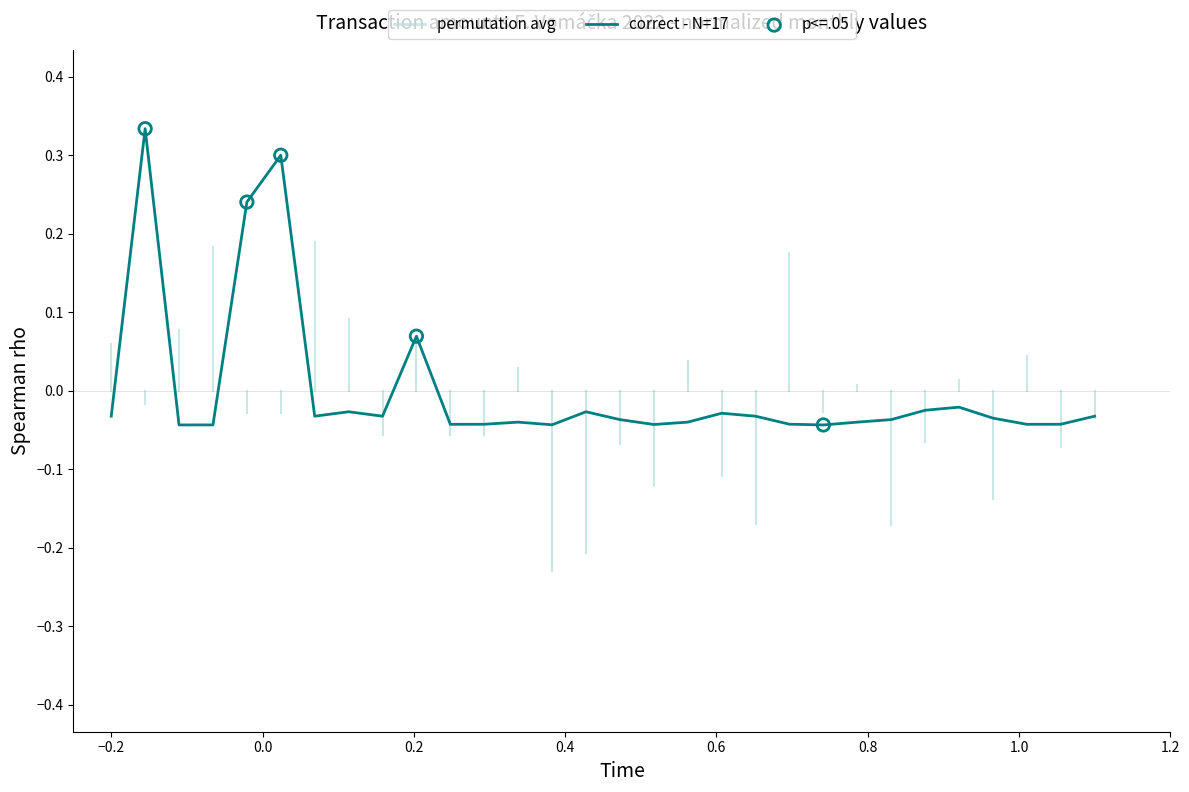

What is the difference between the maximum and minimum values?

0.4